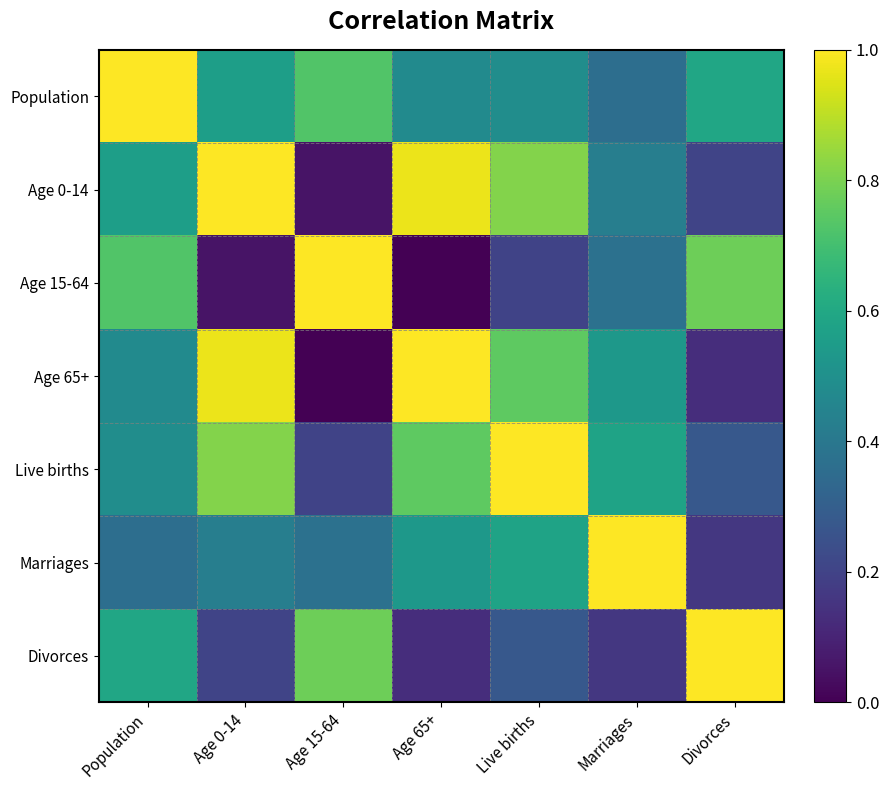

Reading left to right, list all the values displayed in this chart.

Population: Population=1.0	Age 0-14=0.6	Age 15-64=0.7	Age 65+=0.5	Live births=0.5	Marriages=0.4	Divorces=0.6
Age 0-14: Population=0.6	Age 0-14=1.0	Age 15-64=0.1	Age 65+=1.0	Live births=0.8	Marriages=0.4	Divorces=0.2
Age 15-64: Population=0.7	Age 0-14=0.1	Age 15-64=1.0	Age 65+=0.0	Live births=0.2	Marriages=0.4	Divorces=0.8
Age 65+: Population=0.5	Age 0-14=1.0	Age 15-64=0.0	Age 65+=1.0	Live births=0.8	Marriages=0.5	Divorces=0.1
Live births: Population=0.5	Age 0-14=0.8	Age 15-64=0.2	Age 65+=0.8	Live births=1.0	Marriages=0.6	Divorces=0.3
Marriages: Population=0.4	Age 0-14=0.4	Age 15-64=0.4	Age 65+=0.5	Live births=0.6	Marriages=1.0	Divorces=0.2
Divorces: Population=0.6	Age 0-14=0.2	Age 15-64=0.8	Age 65+=0.1	Live births=0.3	Marriages=0.2	Divorces=1.0